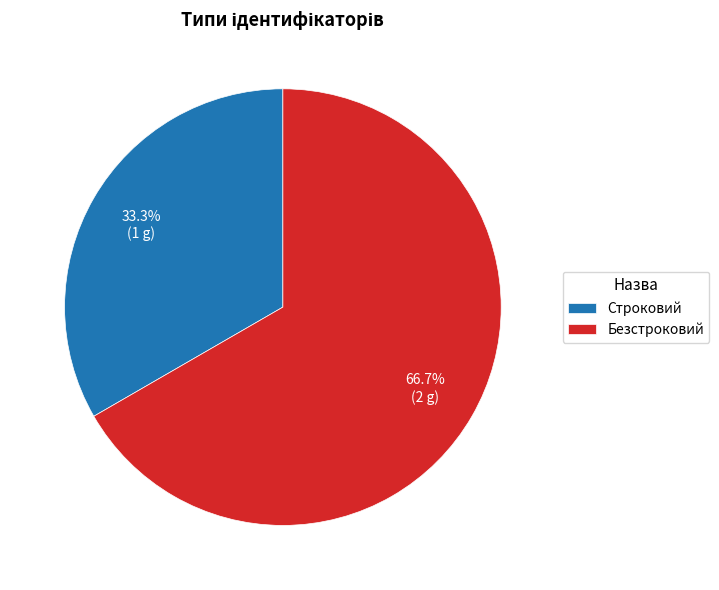

To the nearest percent, what is the difference between the Безстроковий and Строковий slice percentages?

33%